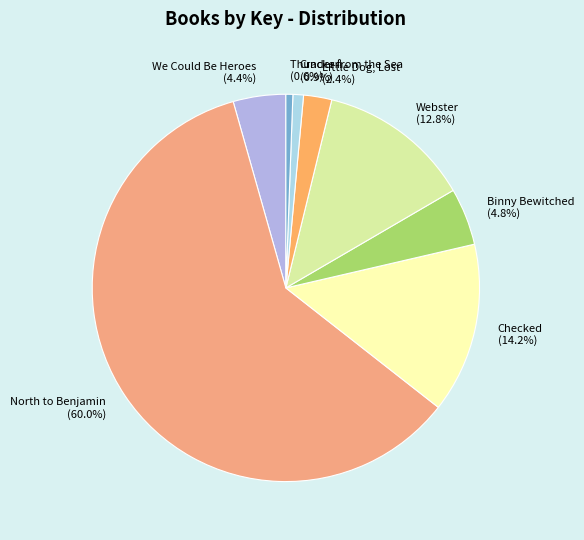

Which category has the biggest portion of the pie?

North to Benjamin